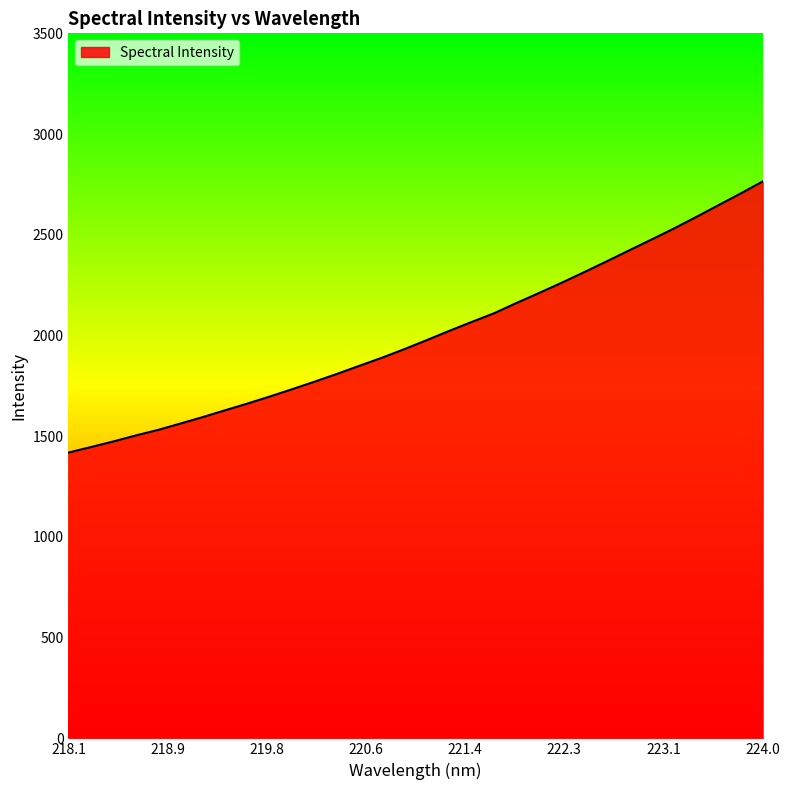

What is the difference between the maximum and minimum values?

1345.9